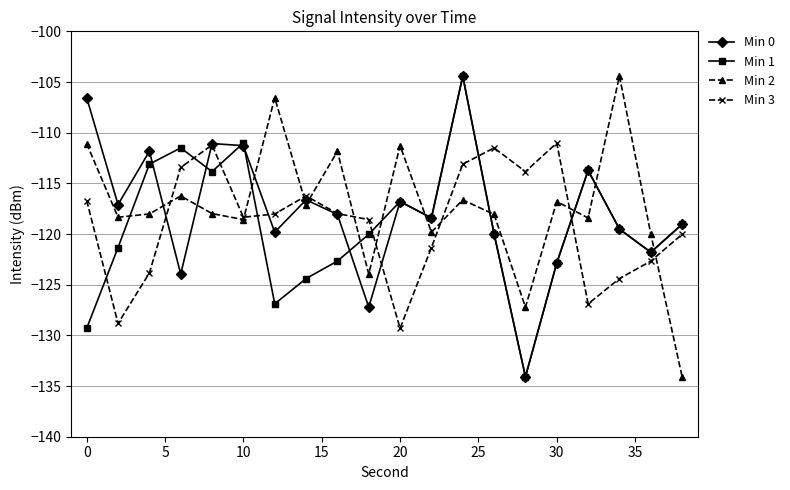

How many values in the Min 0 series are below -118?

11